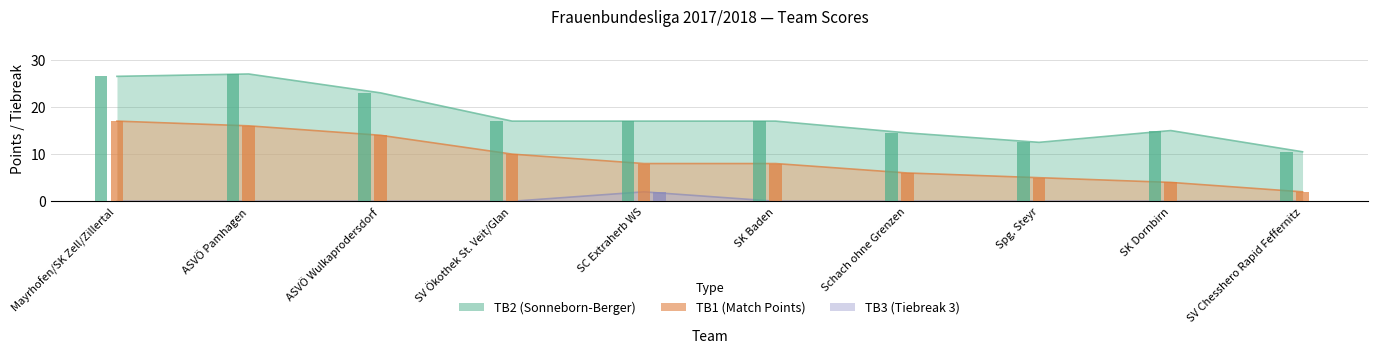

Is it true that TB2 equals 14.5 at Schach ohne Grenzen?

True